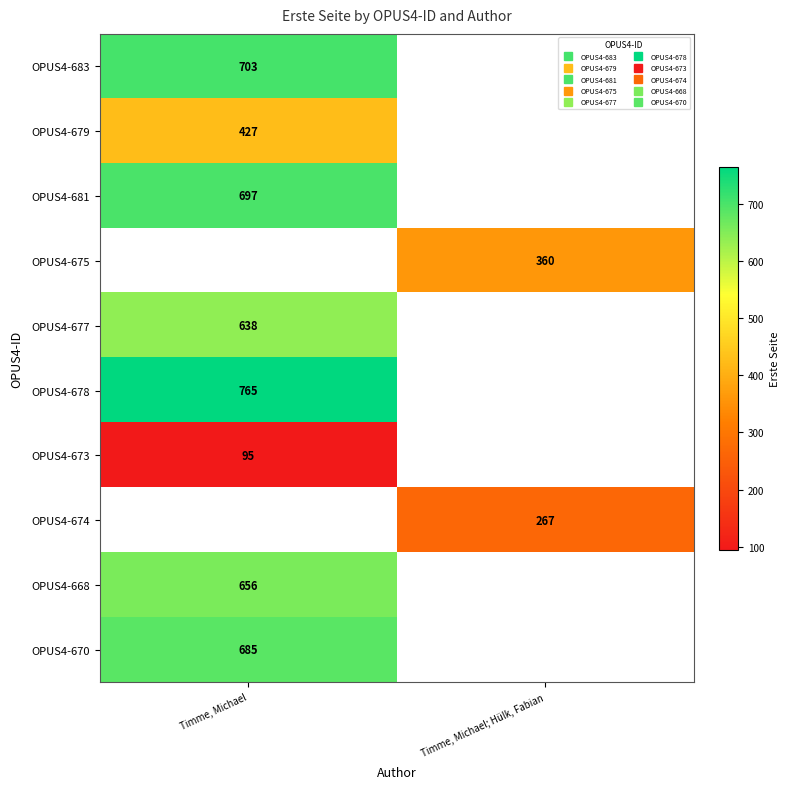

True or false: OPUS4-681 has a value of 220.3 at Timme, Michael.

False